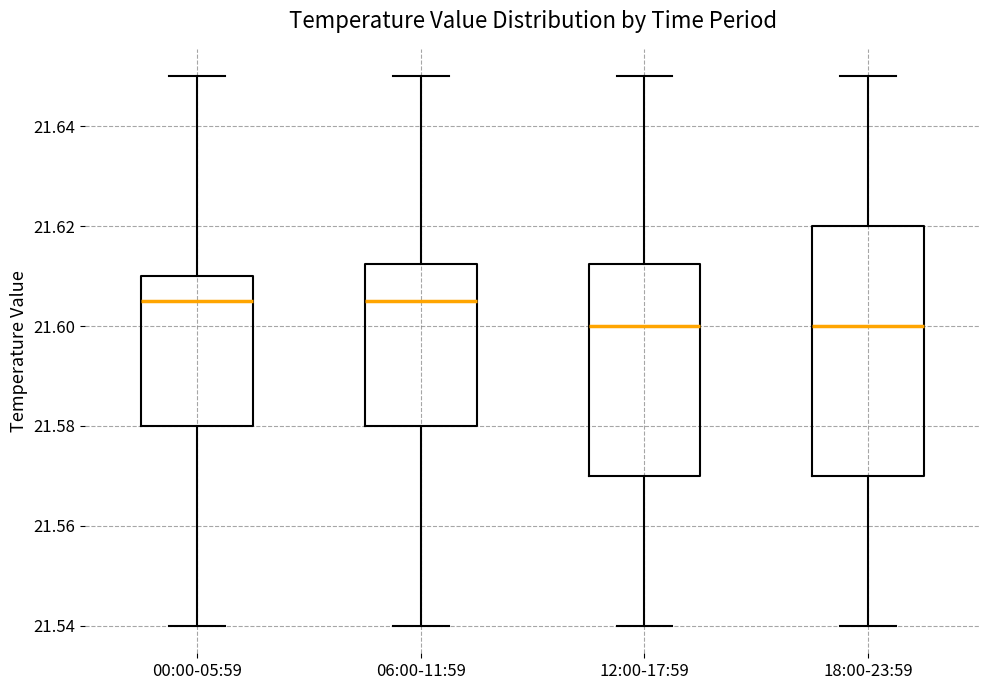

Reading left to right, transcribe this box plot: for each box, give where its median line is, the range the box spans, and where its two whiskers end, as read against the y-axis. The values are not printed on the chart, so give them approximately, as read against the axis.

00:00-05:59: median 21.606, box 21.580 to 21.610, whiskers 21.540 to 21.650
06:00-11:59: median 21.606, box 21.580 to 21.612, whiskers 21.540 to 21.650
12:00-17:59: median 21.600, box 21.570 to 21.612, whiskers 21.540 to 21.650
18:00-23:59: median 21.600, box 21.570 to 21.620, whiskers 21.540 to 21.650